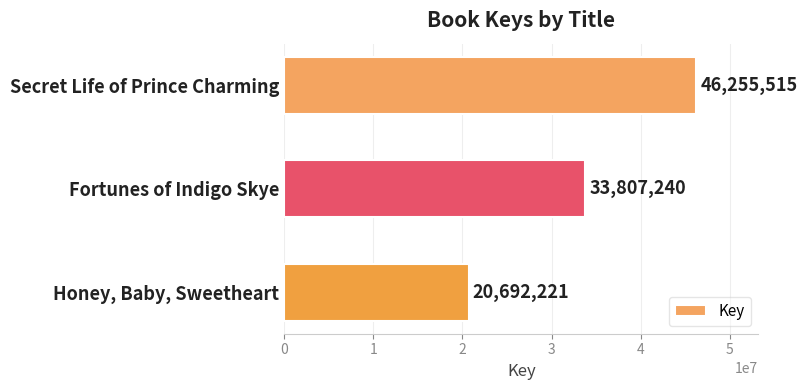

How many bars are there in total?

3